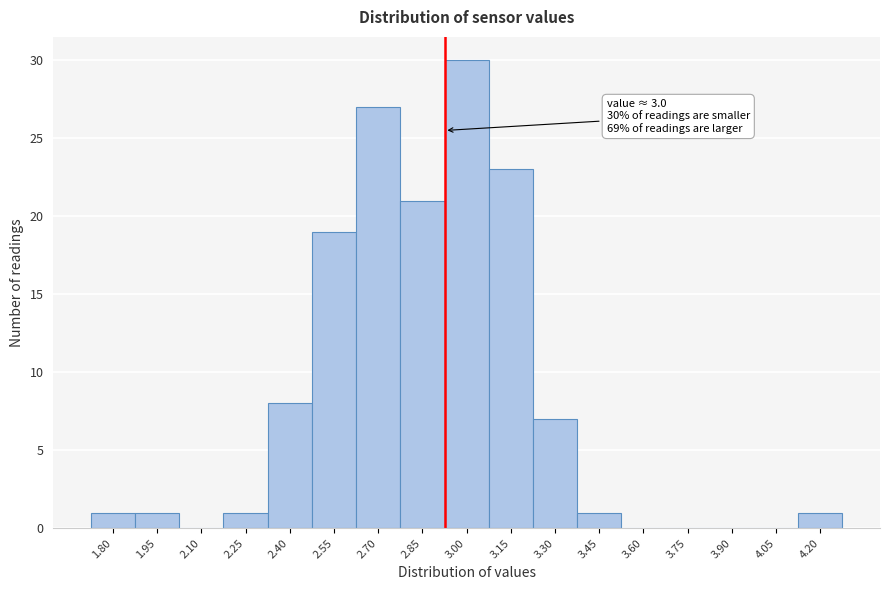

Reading right to left, what are all the values shown in this chart?

4.20=1	4.05=0	3.90=0	3.75=0	3.60=0	3.45=1	3.30=7	3.15=23	3.00=30	2.85=21	2.70=27	2.55=19	2.40=8	2.25=1	2.10=0	1.95=1	1.80=1